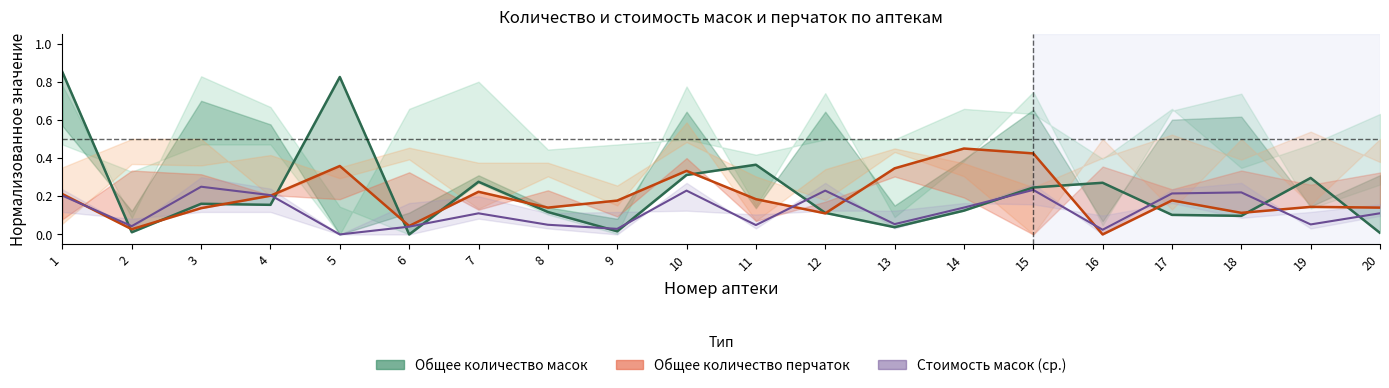

Is the value of Общее количество масок at 17 greater than the value of Общее количество перчаток at 15?

No